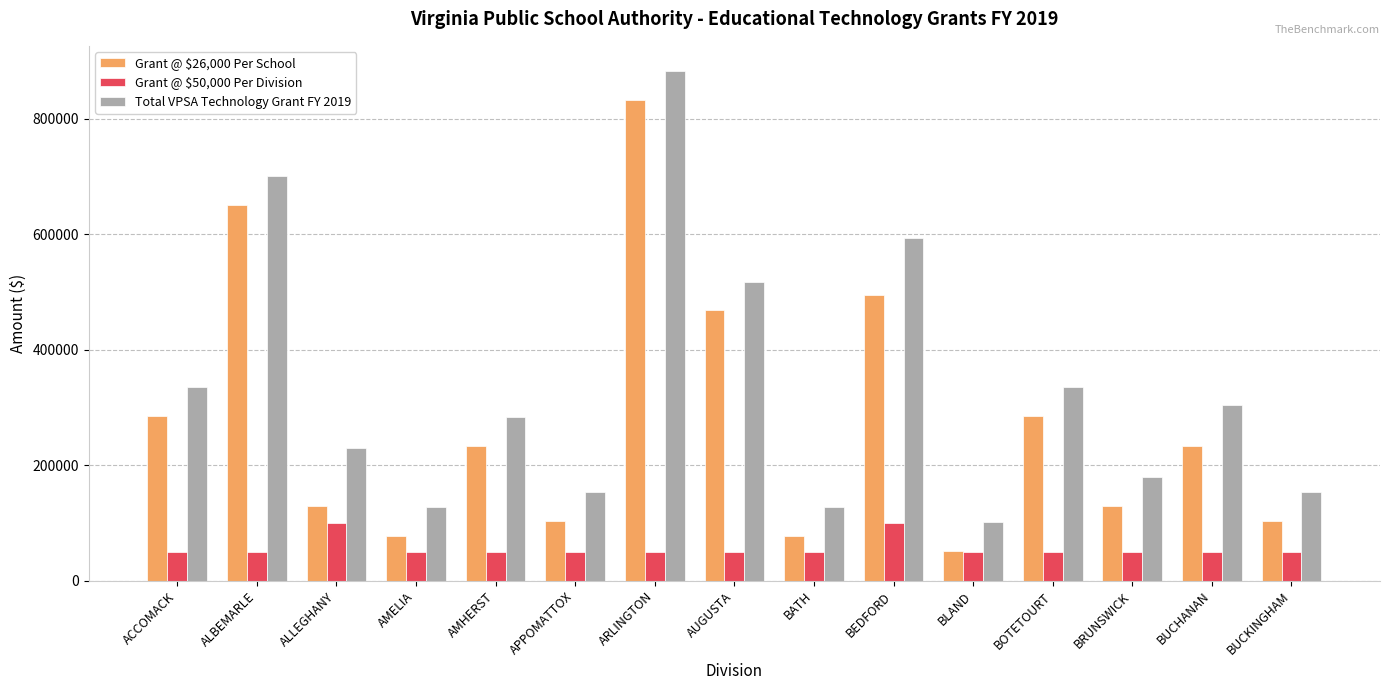

What is the greatest value displayed?

882000